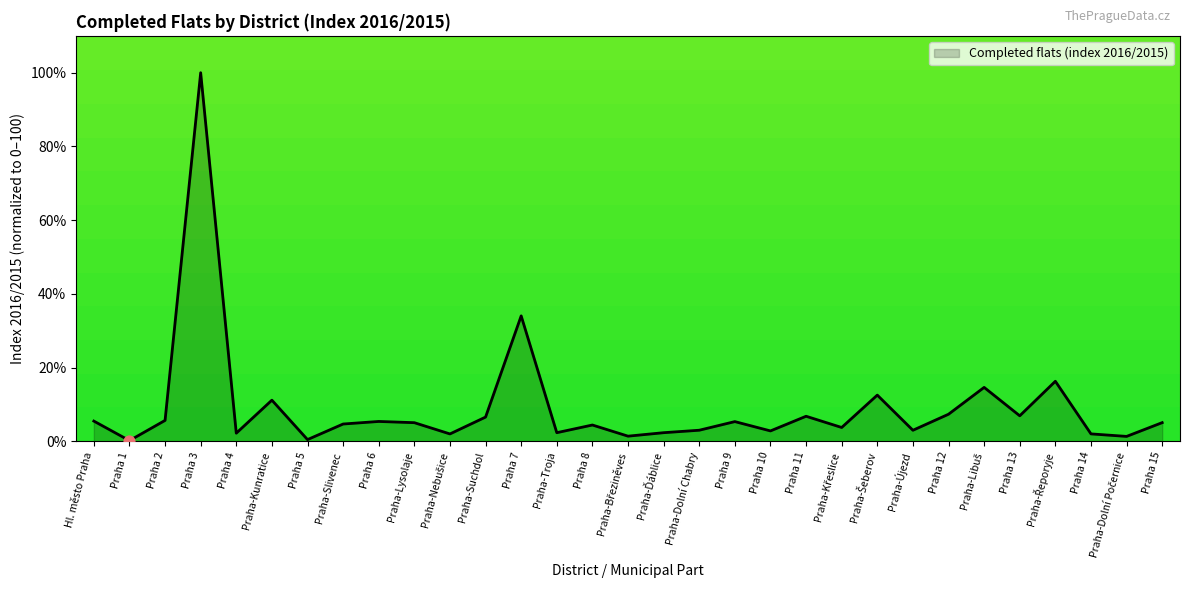

Between Praha-Dolní Chabry and Praha 8, which is larger?

Praha 8